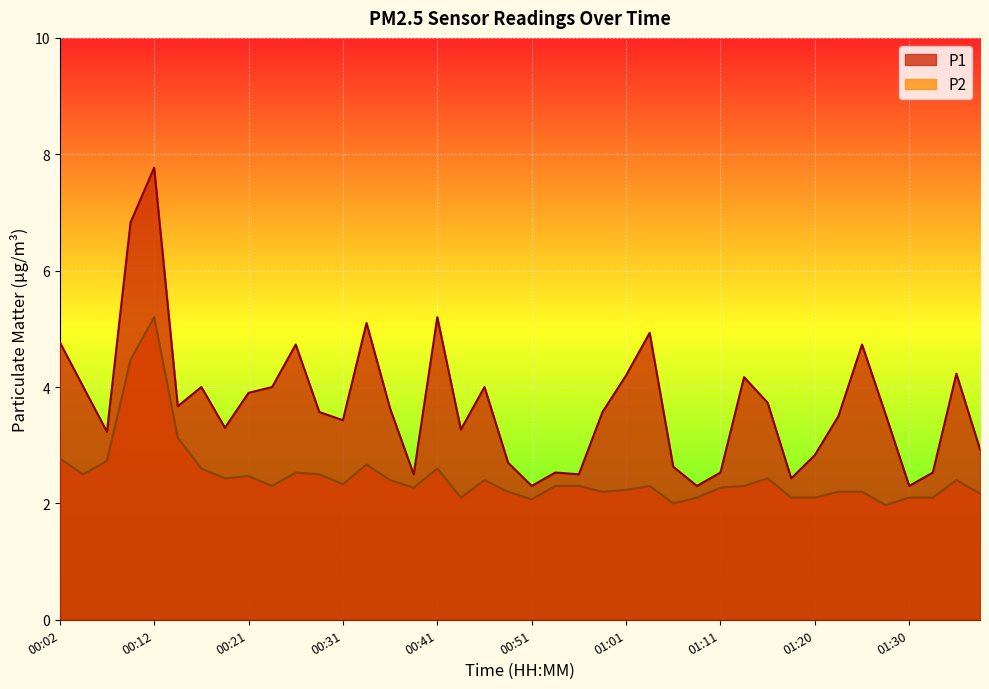

Where is the first local minimum for P2?

00:04